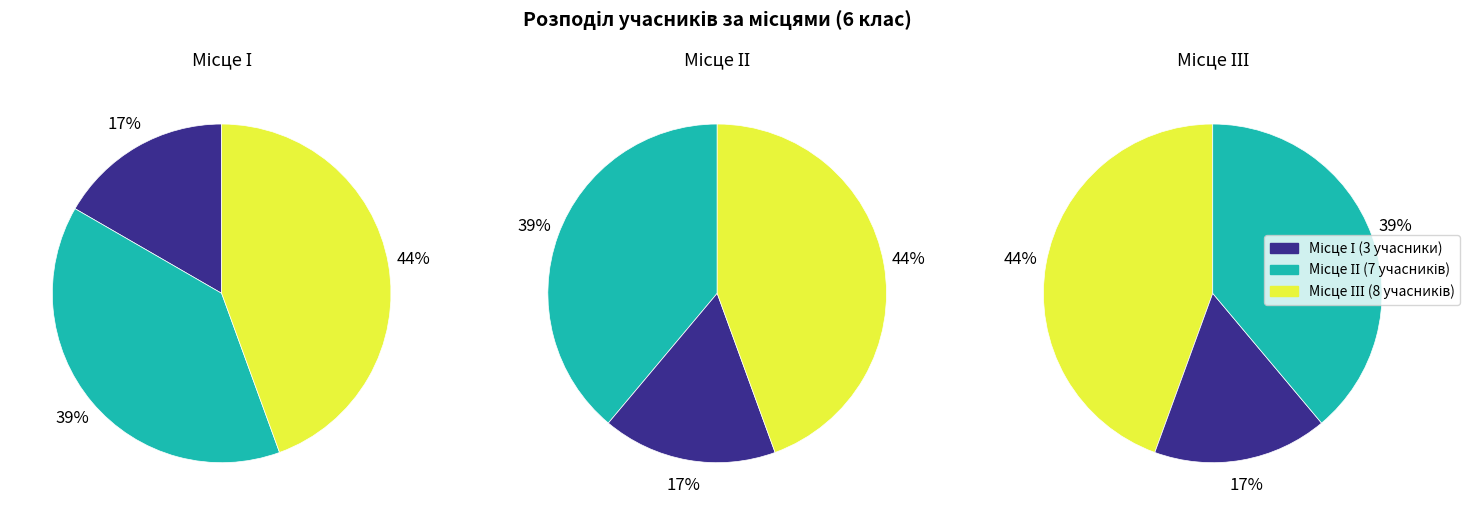

Between ІІ and І, which is larger?

ІІ